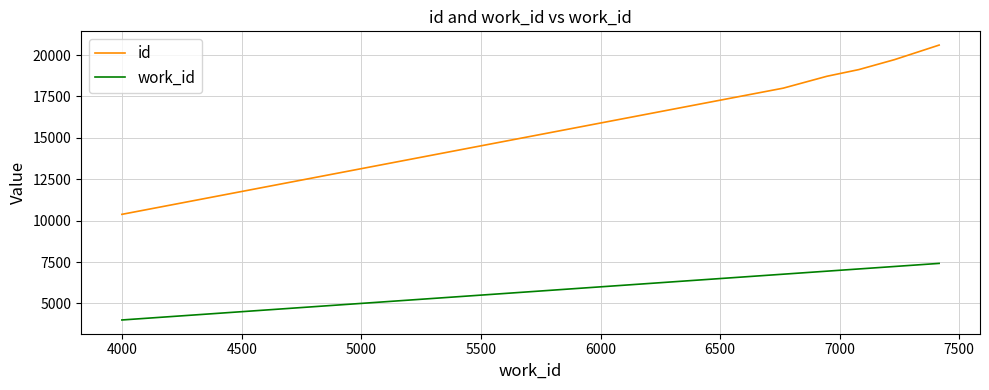

What are all the series names shown in the legend?

id, work_id